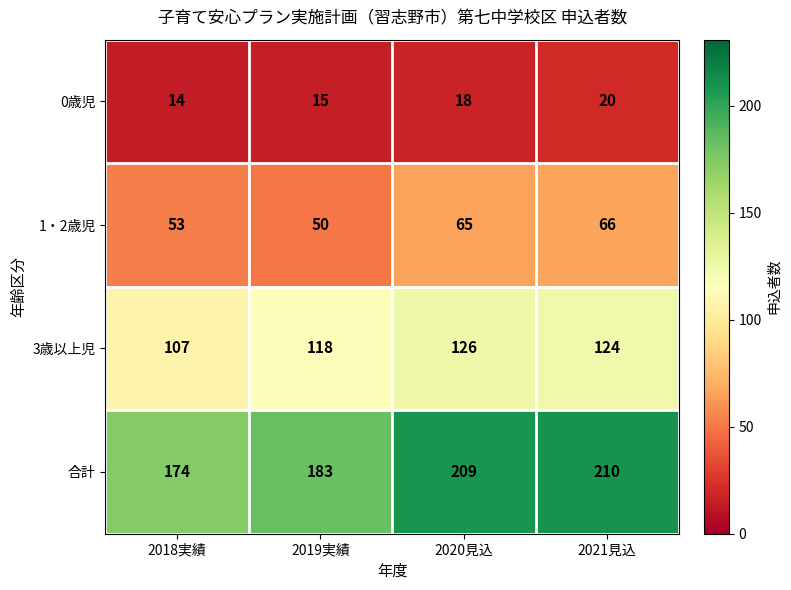

What is the maximum value for 合計?

210